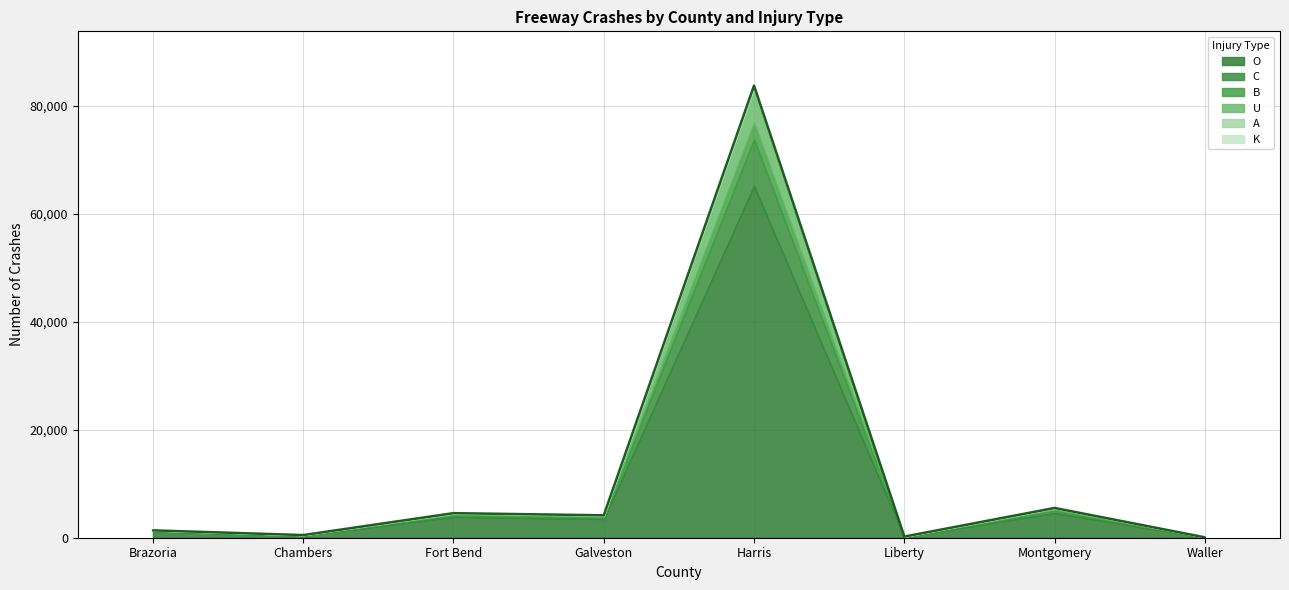

What are all the series names shown in the legend?

K, A, B, C, O, U